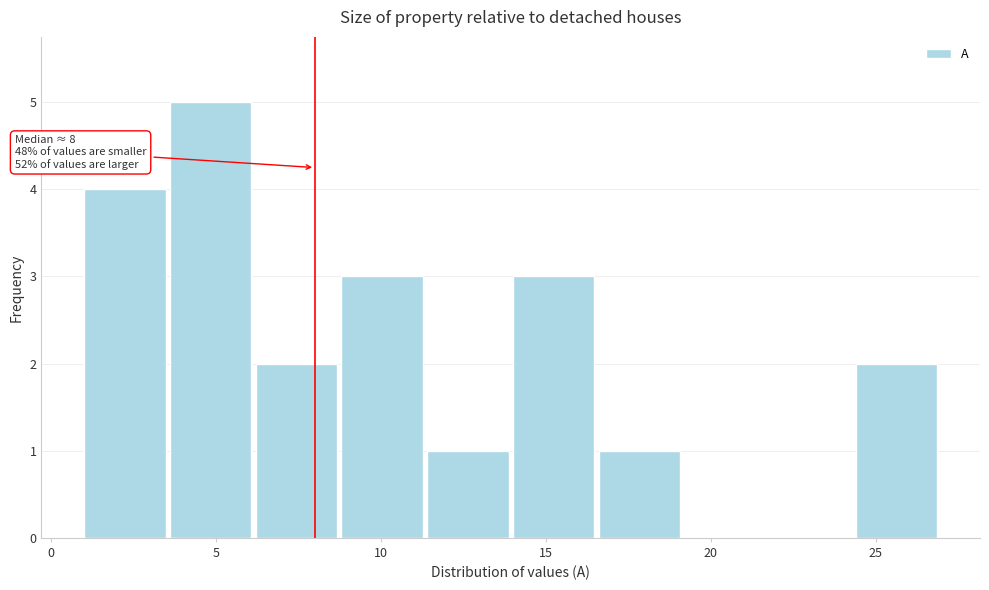

Which range on the x-axis has the tallest bar?

3.6 to 6.2